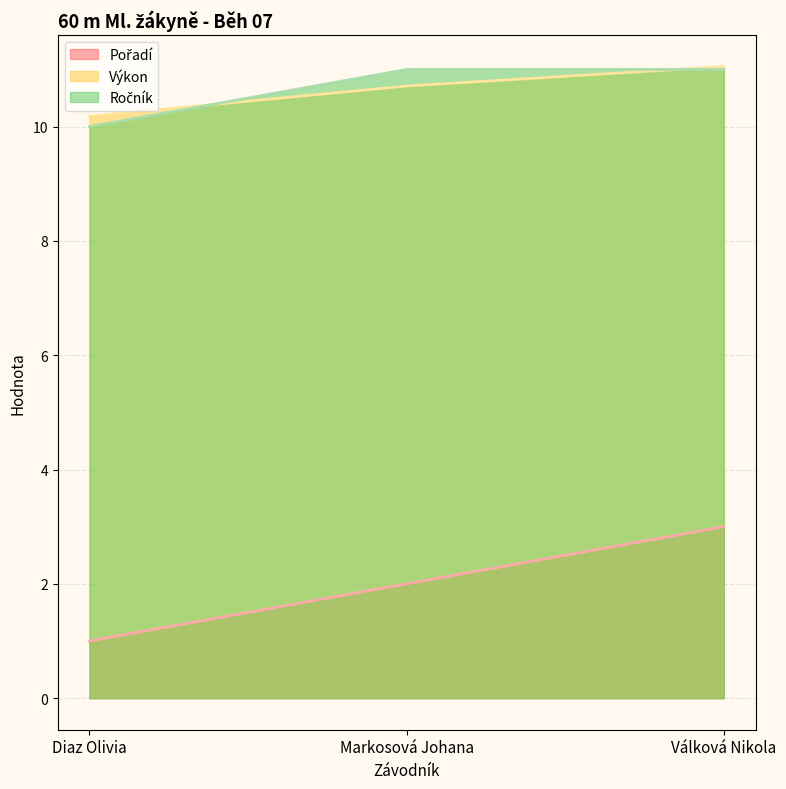

How many lines are shown in the chart?

3